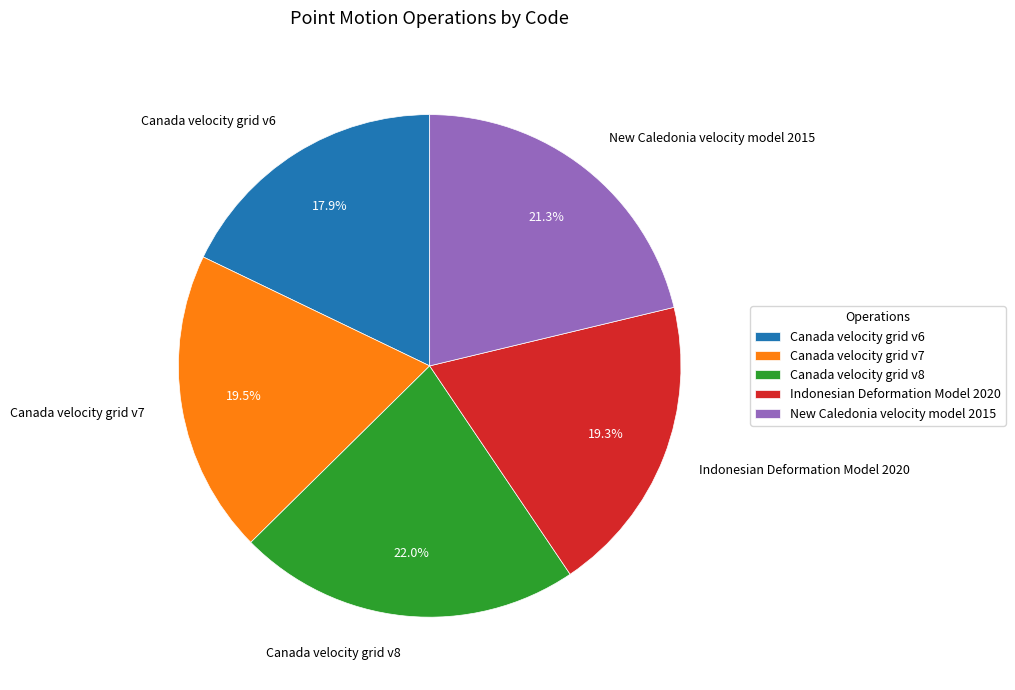

Which slice is the smallest?

Canada velocity grid v6